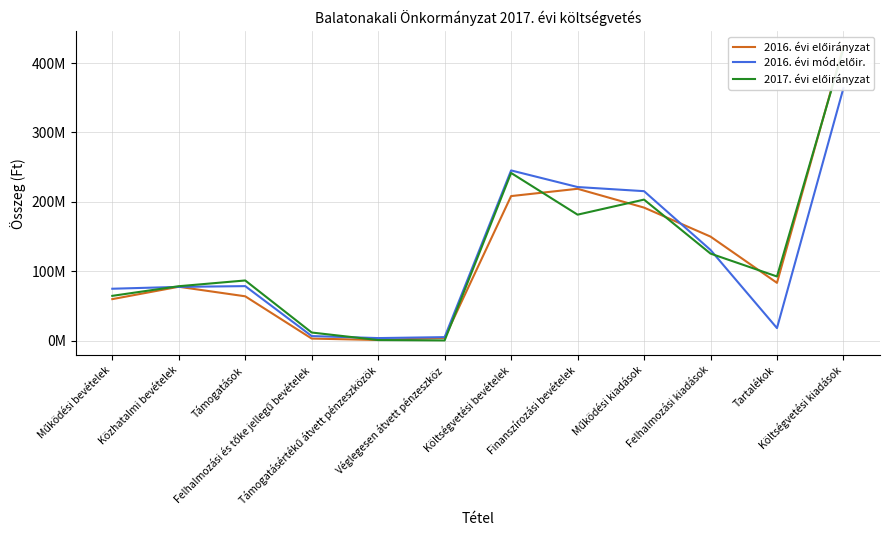

What is the difference between the highest and lowest values at Támogatásértékű átvett pénzeszközök?

2859224